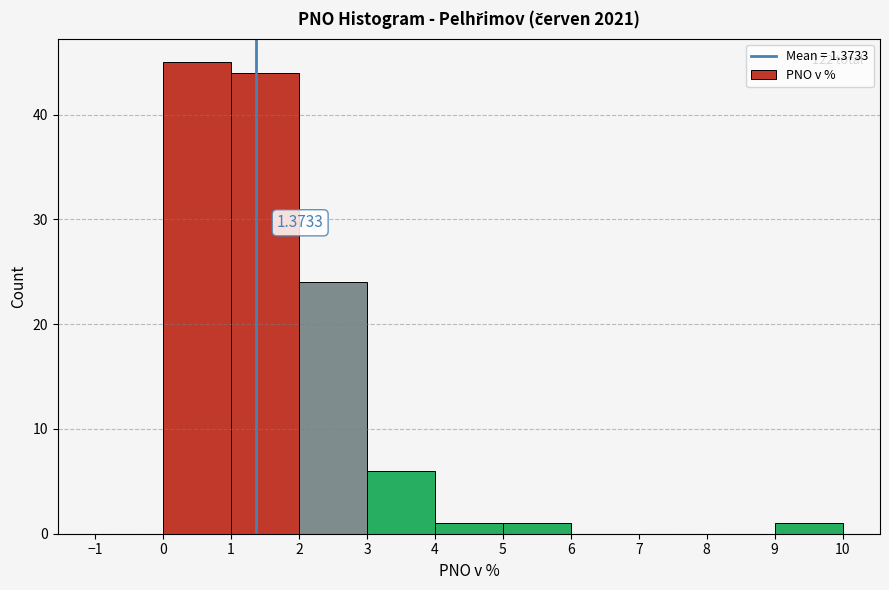

Over which range of the x-axis is the bar tallest?

0 to 1